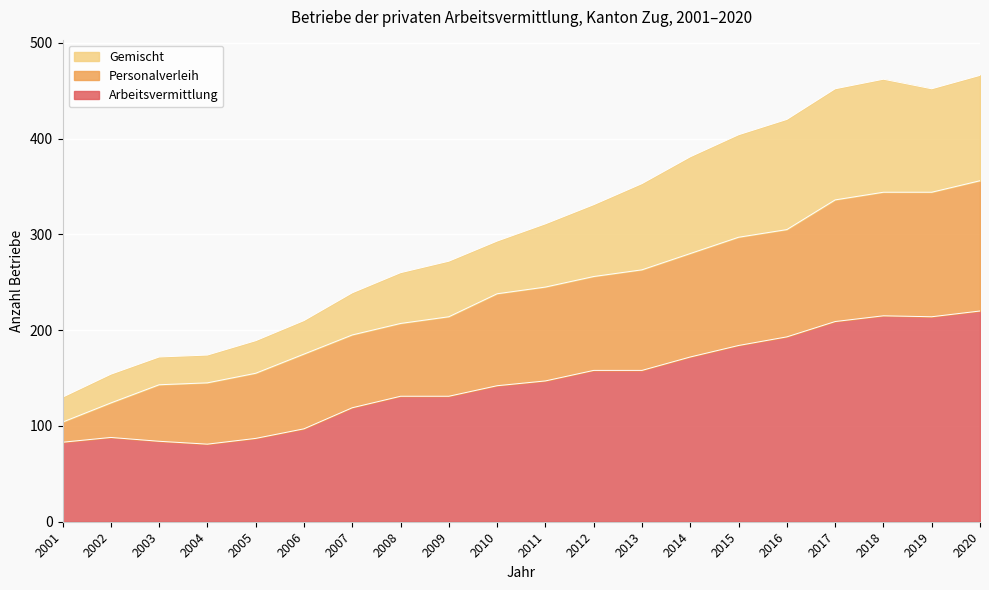

How many data points does each series have?

20